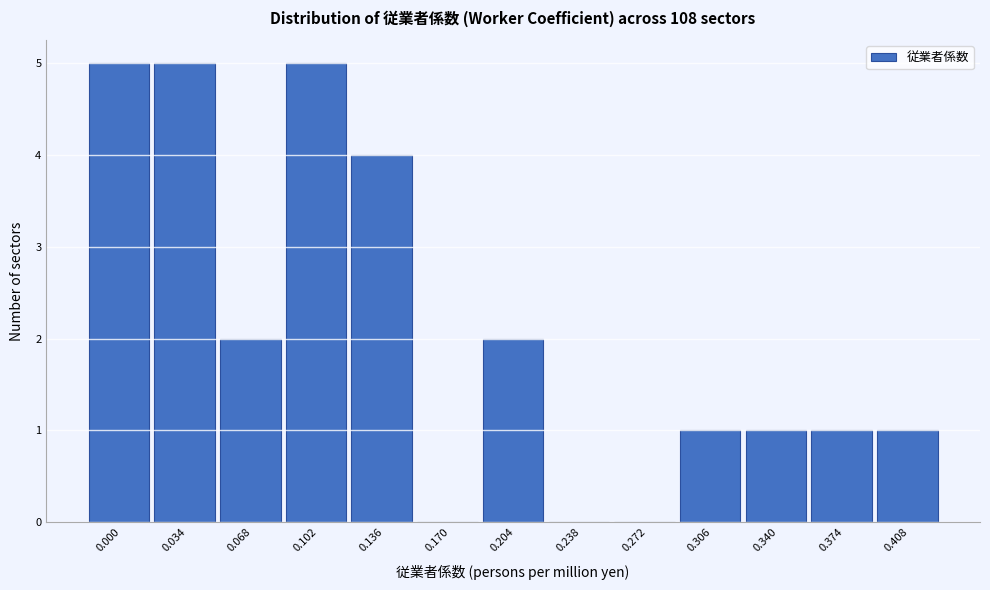

Reading left to right, extract all data points from this chart.

0.000=5	0.034=5	0.068=2	0.102=5	0.136=4	0.170=0	0.204=2	0.238=0	0.272=0	0.306=1	0.340=1	0.374=1	0.408=1